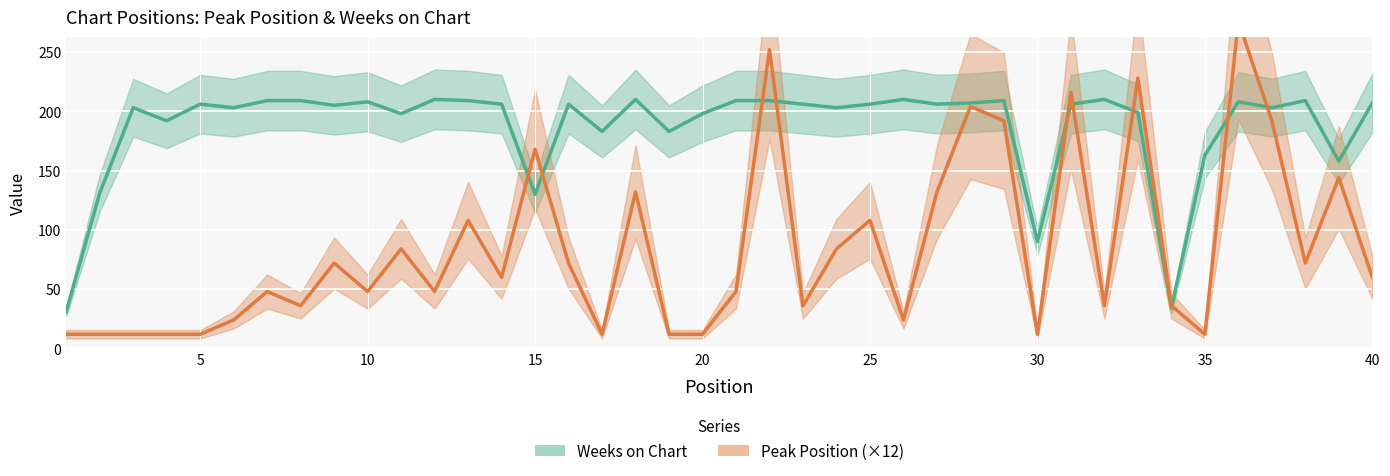

List the series in order of their peak value, highest first.

Peak Position, Weeks on Chart